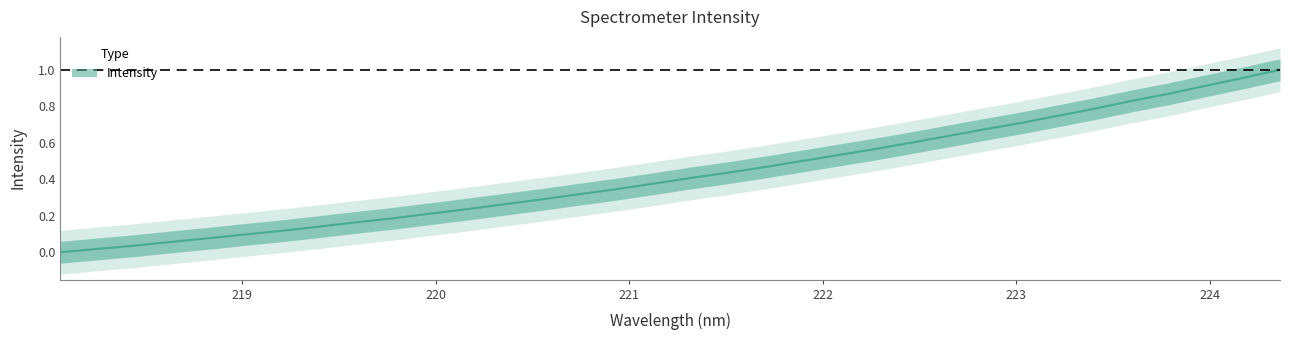

How many data points does each series have?

34